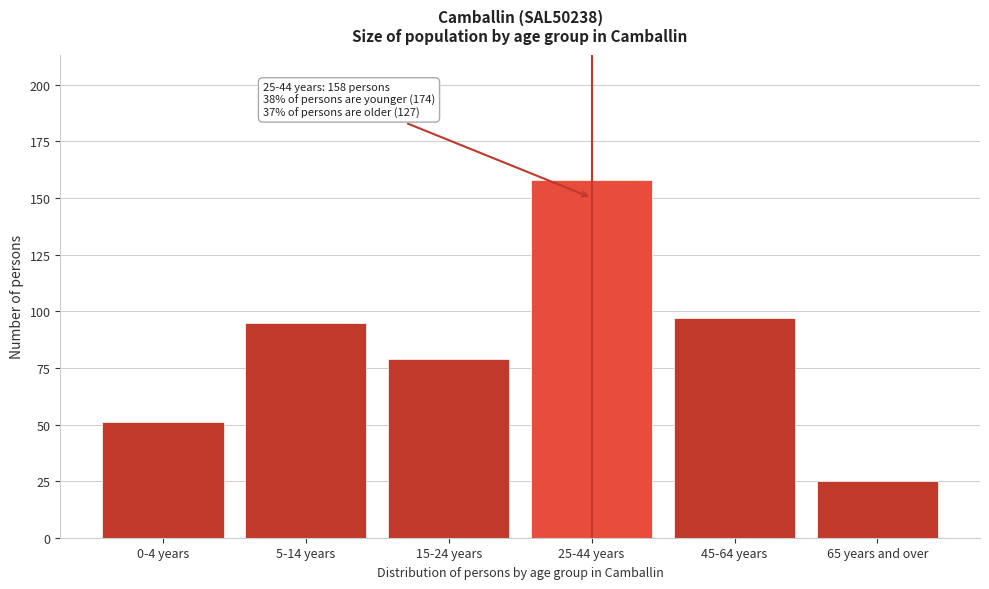

Reading left to right, what are all the values shown in this chart?

0-4 years=51	5-14 years=95	15-24 years=79	25-44 years=158	45-64 years=97	65 years and over=25